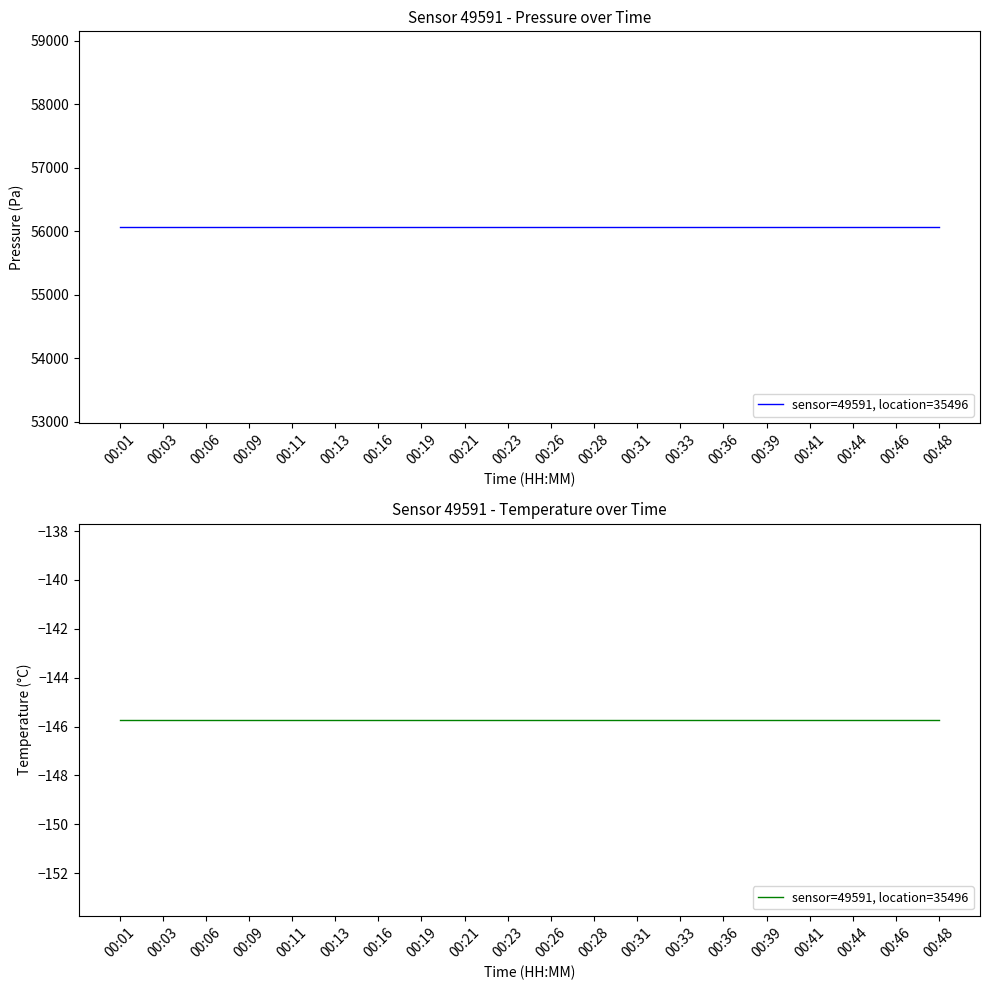

The temperature series shows -260.0 at 00:21. True or false?

False